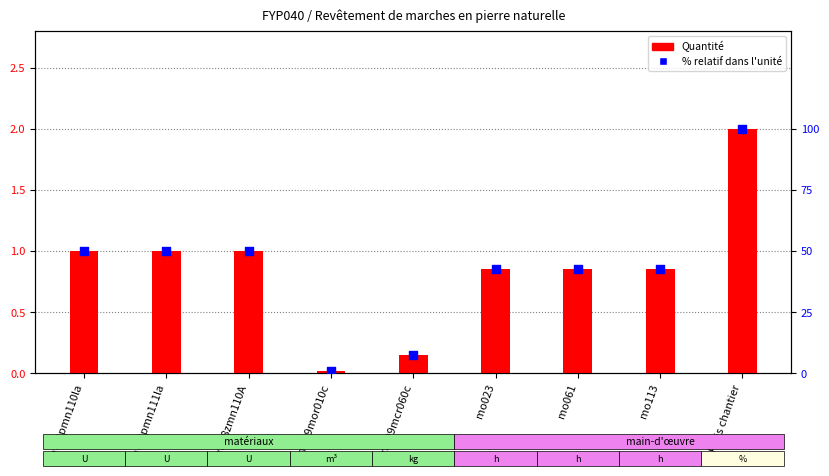

Which series contains the lowest Y value?

Quantité